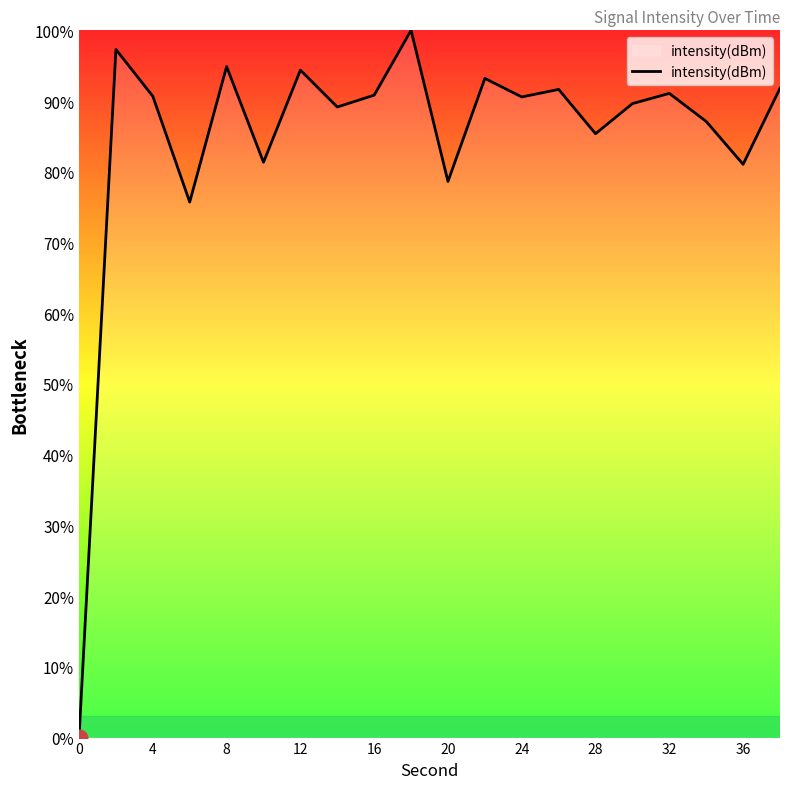

What is the maximum value shown in the chart?

100.0